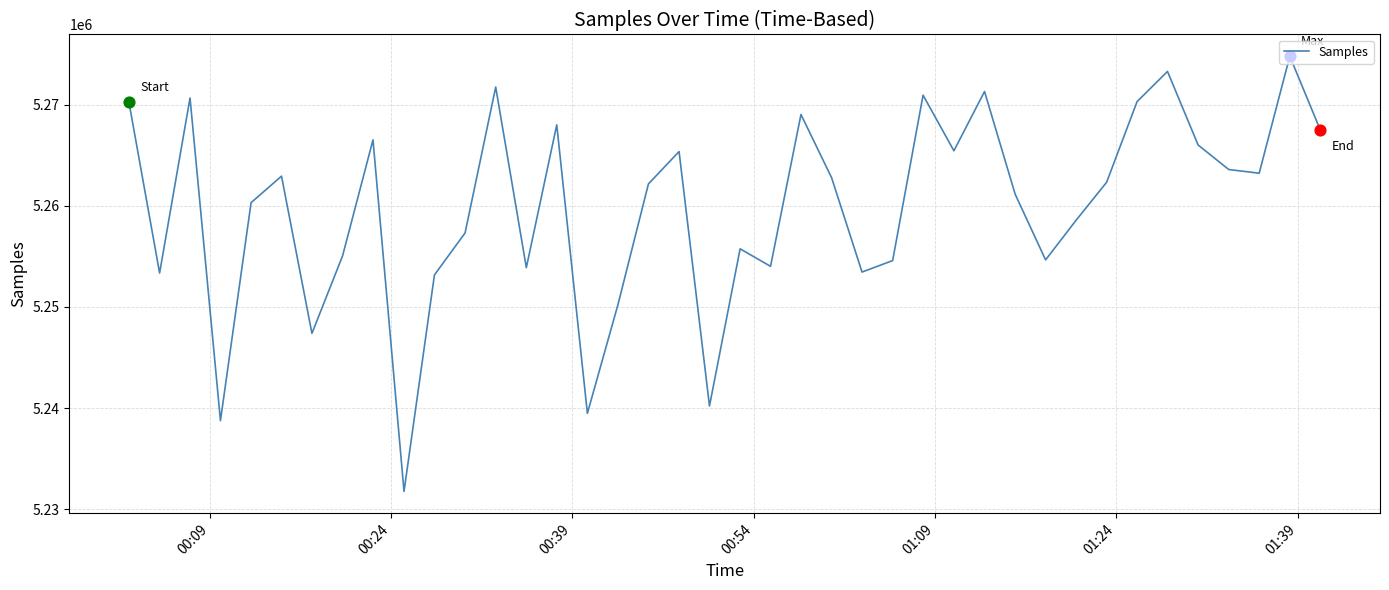

What is the maximum value shown in the chart?

5274784